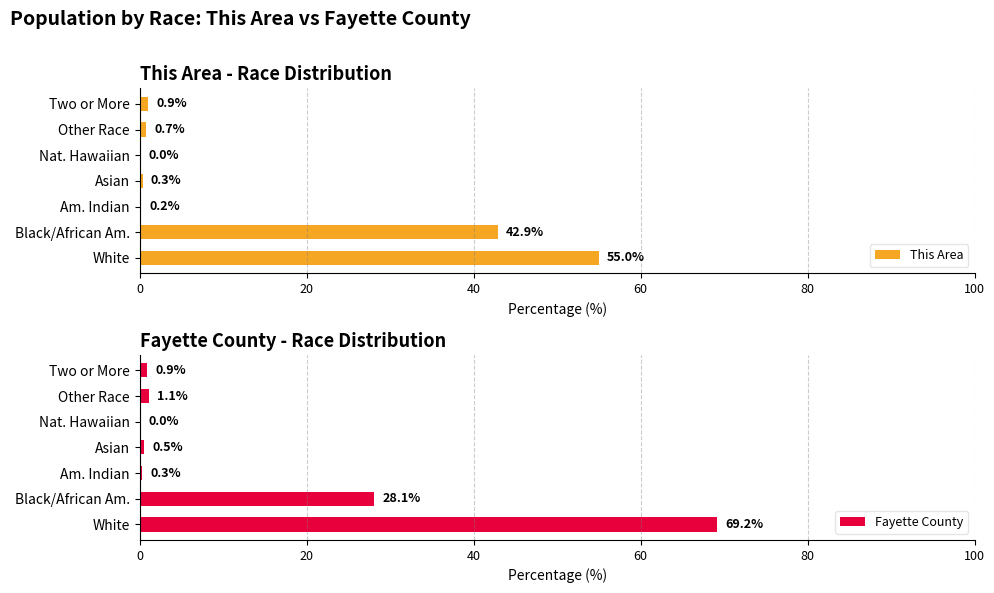

Between 40 and 80, which series saw the biggest shift?

Fayette County